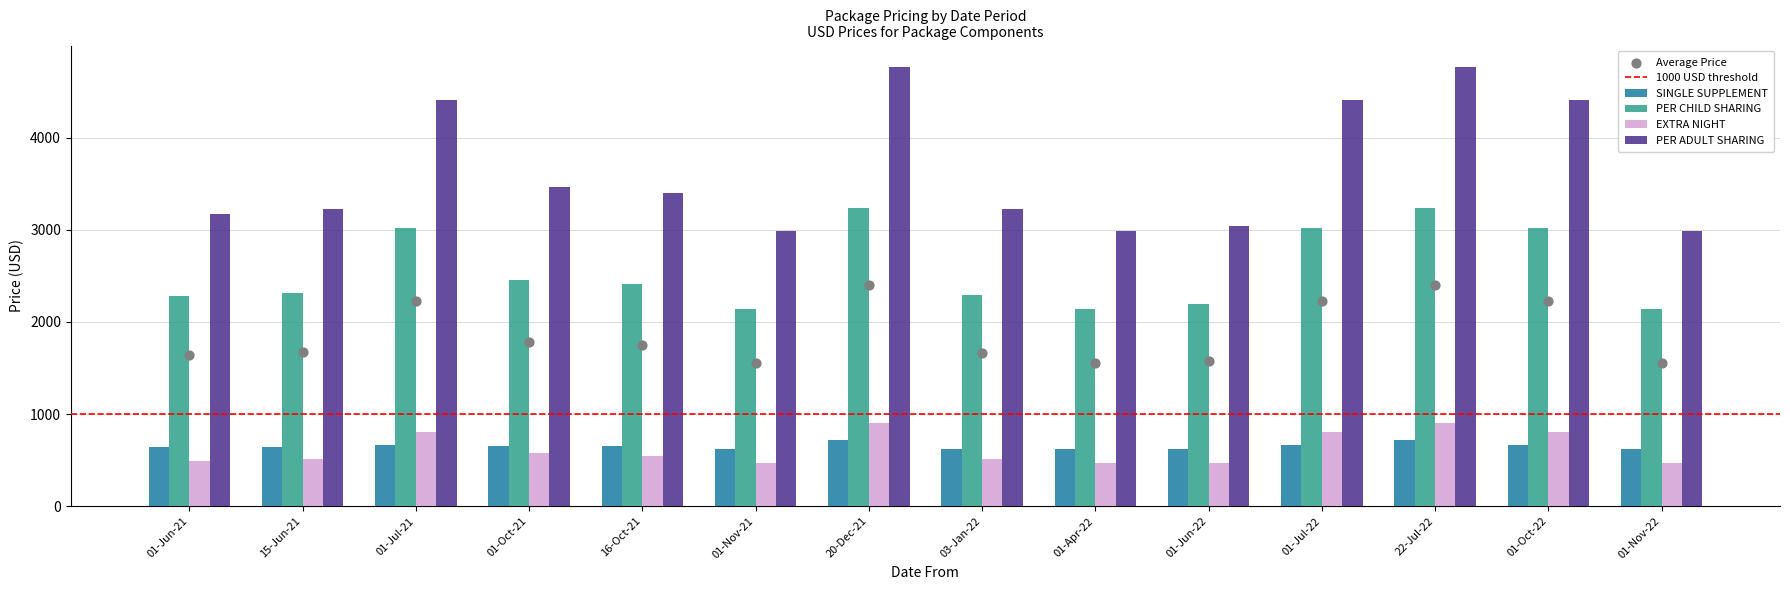

What are all the series names shown in the legend?

SINGLE SUPPLEMENT, PER CHILD SHARING, EXTRA NIGHT, PER ADULT SHARING